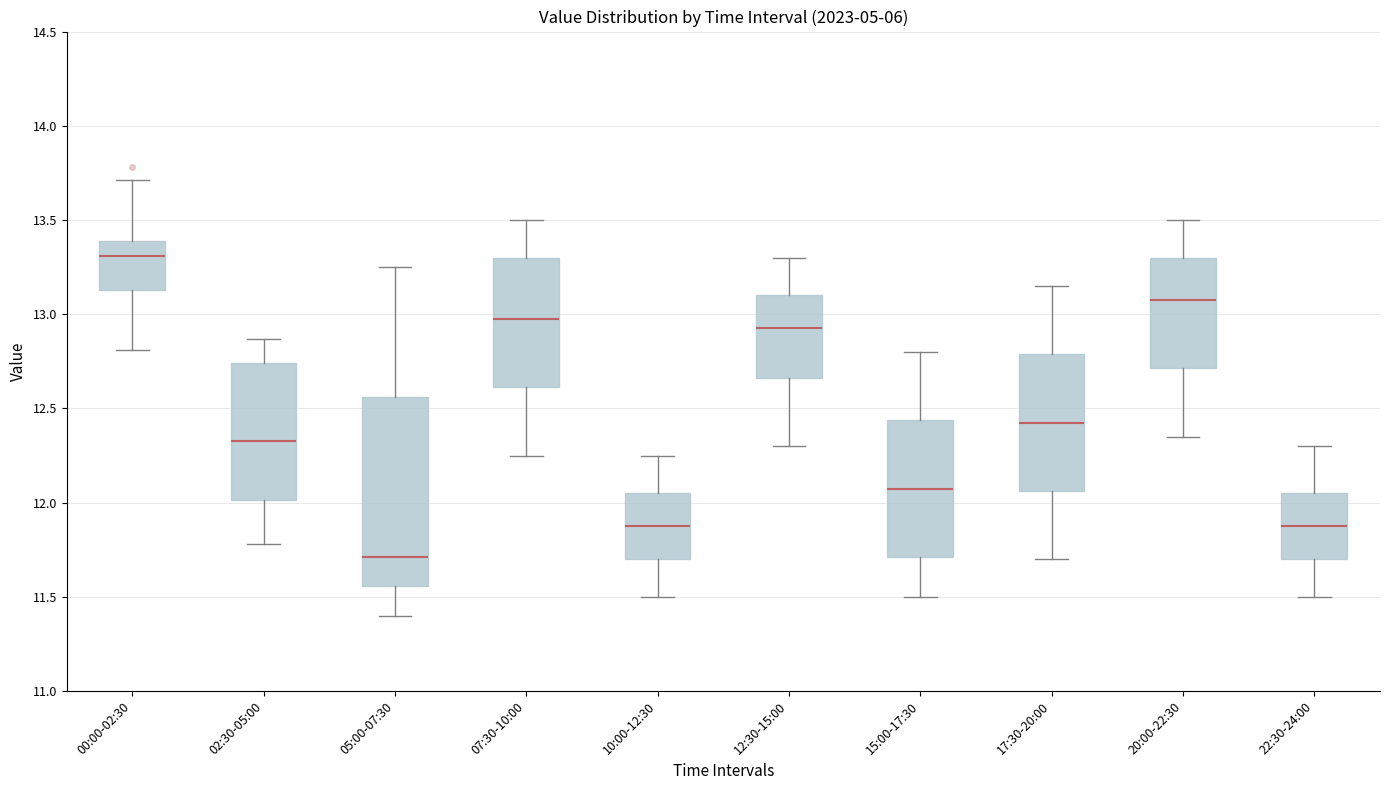

Which box has the lowest median line?

05:00-07:30